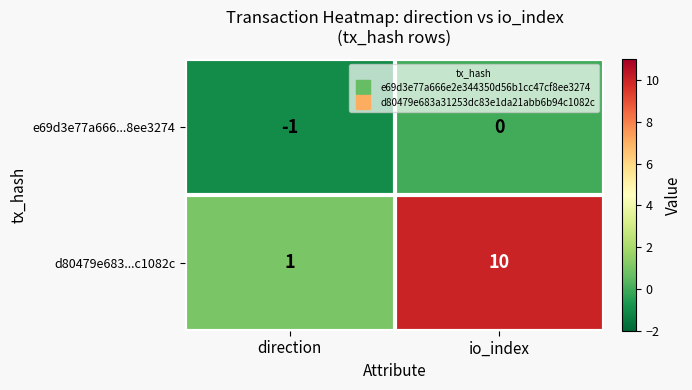

Between direction and io_index, which series saw the biggest shift?

d80479e683...c1082c